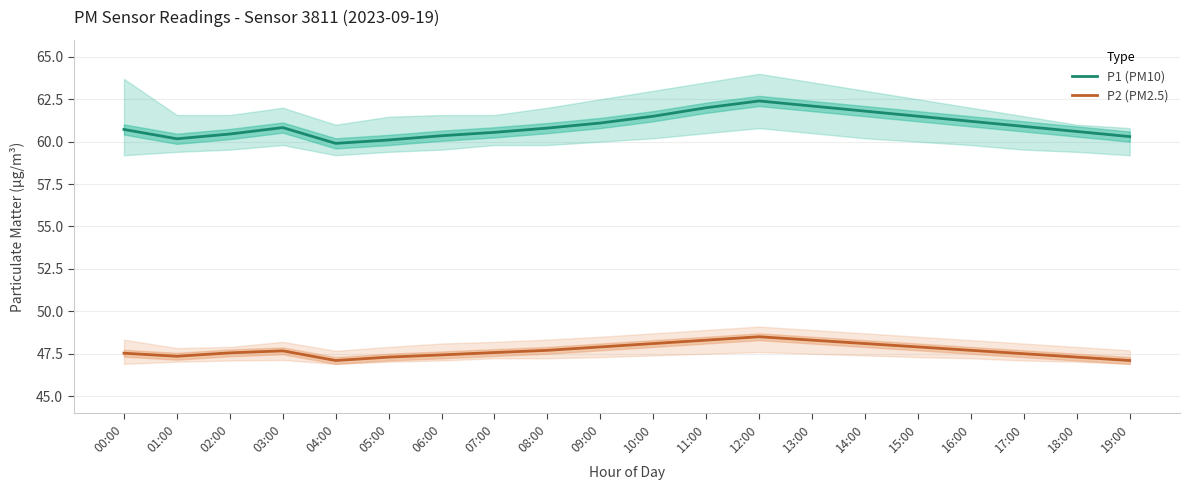

Between 00:00 and 19:00, which is larger?

00:00